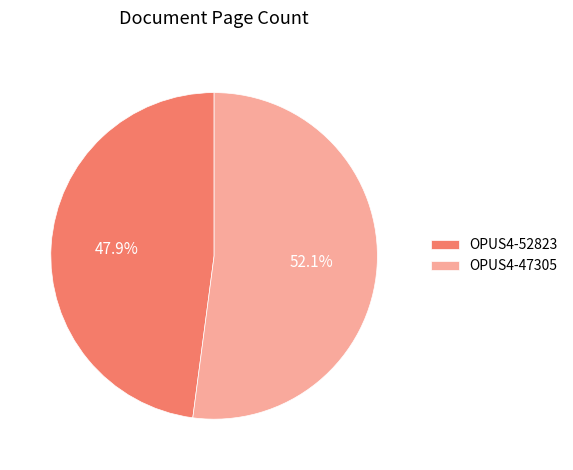

Approximately how many times larger is the value at OPUS4-52823 compared to OPUS4-47305?

0.9